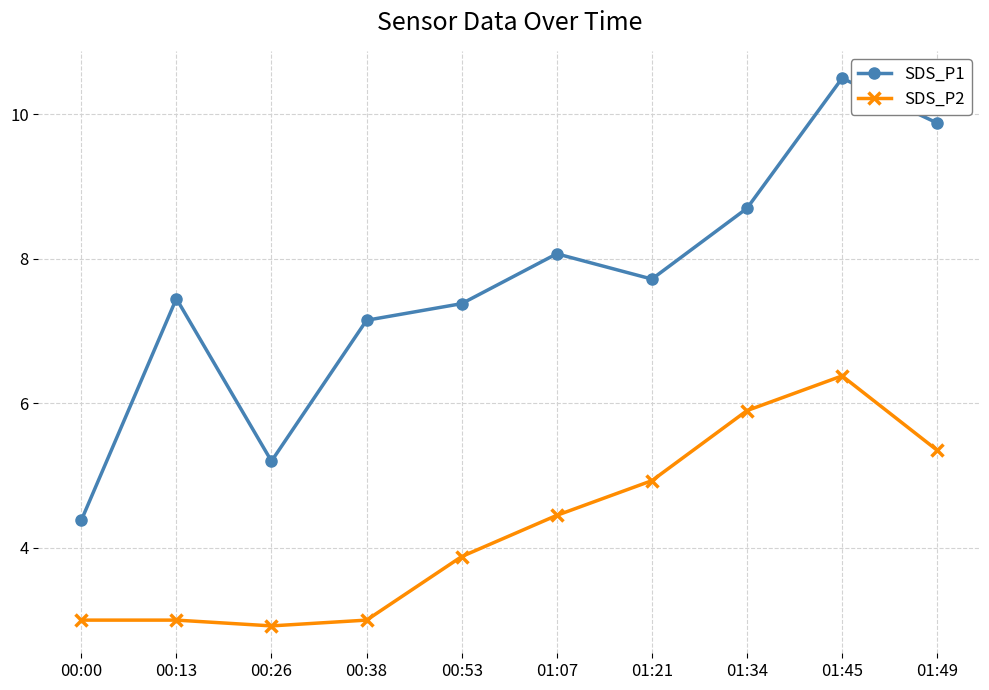

At which label is SDS_P2 closest to 4?

00:53